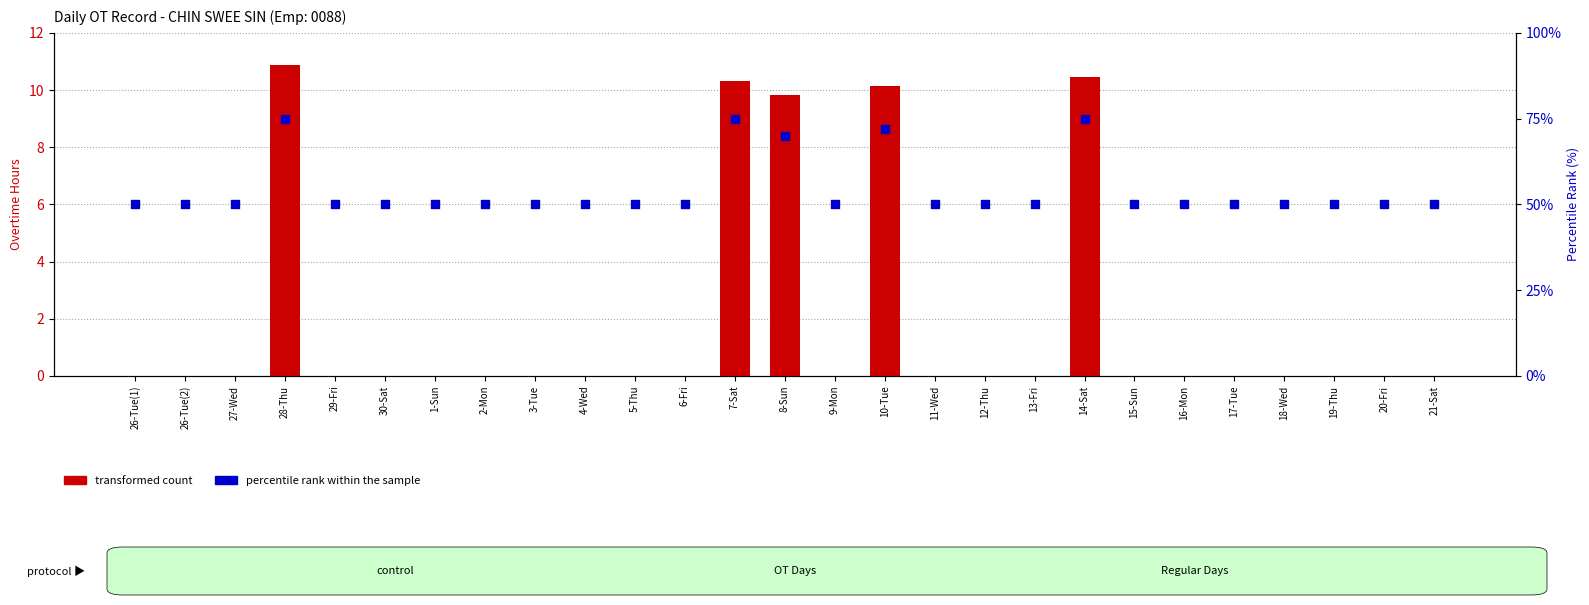

Which series reaches the minimum Y coordinate?

transformed count